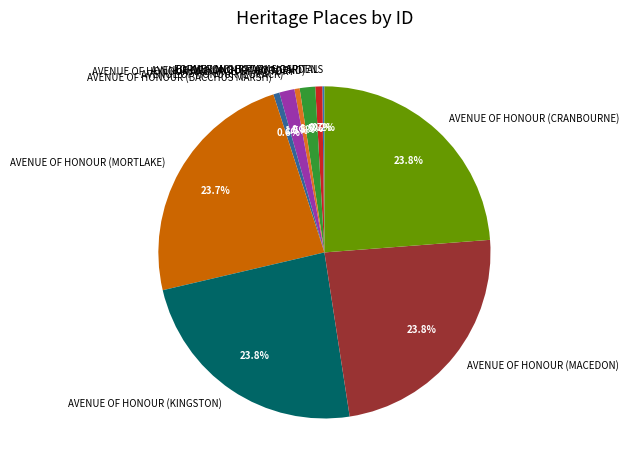

What portion of the pie excludes AVENUE OF HONOUR (MACEDON)?

76.2%